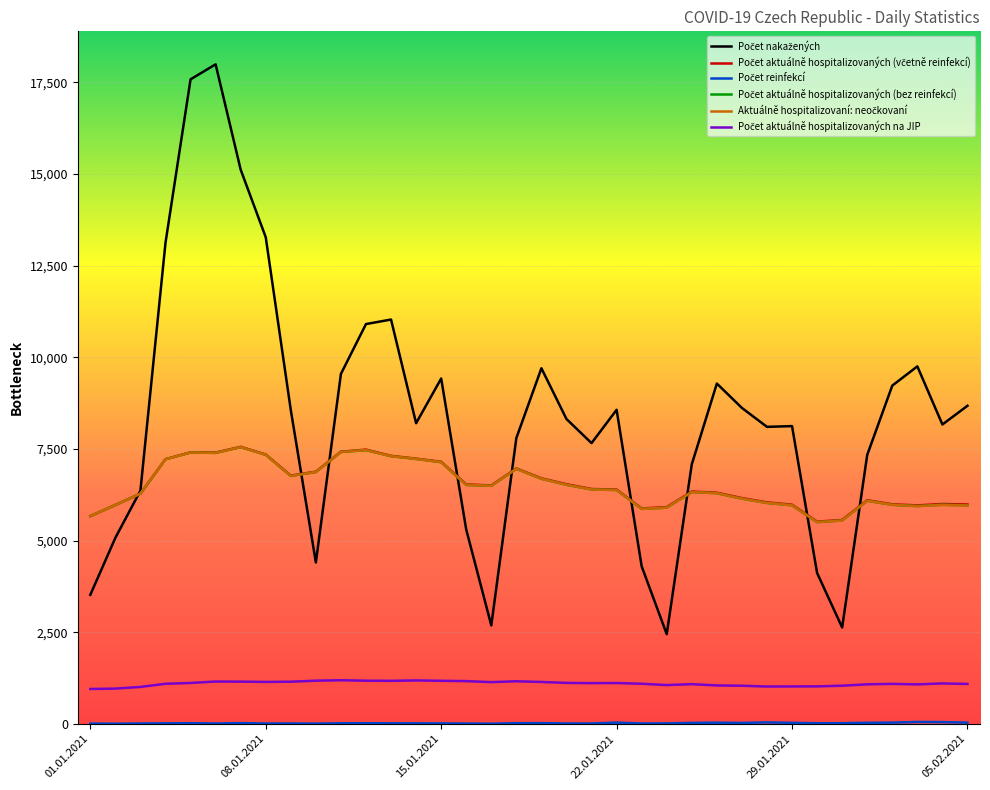

Count the number of categories in the chart.

36